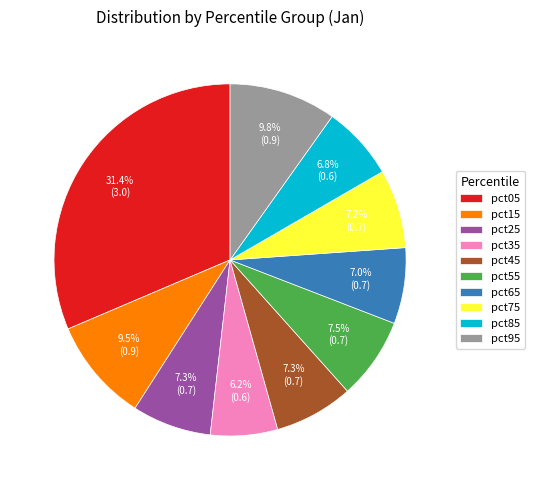

How many segments does this pie chart have?

10